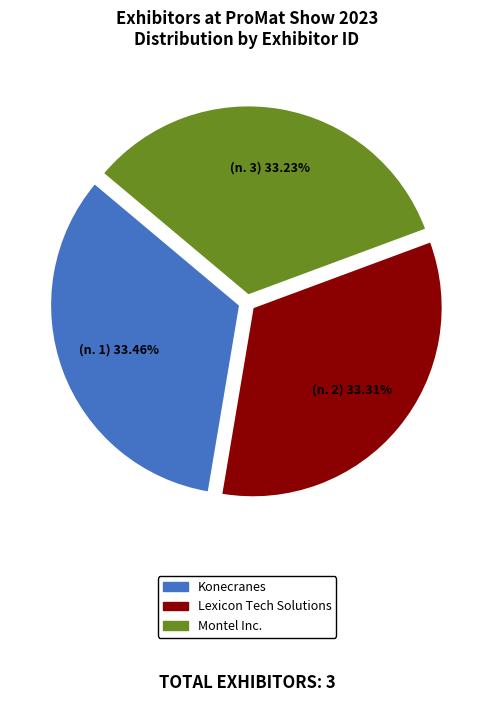

Is there any slice that represents more than half of the pie?

No